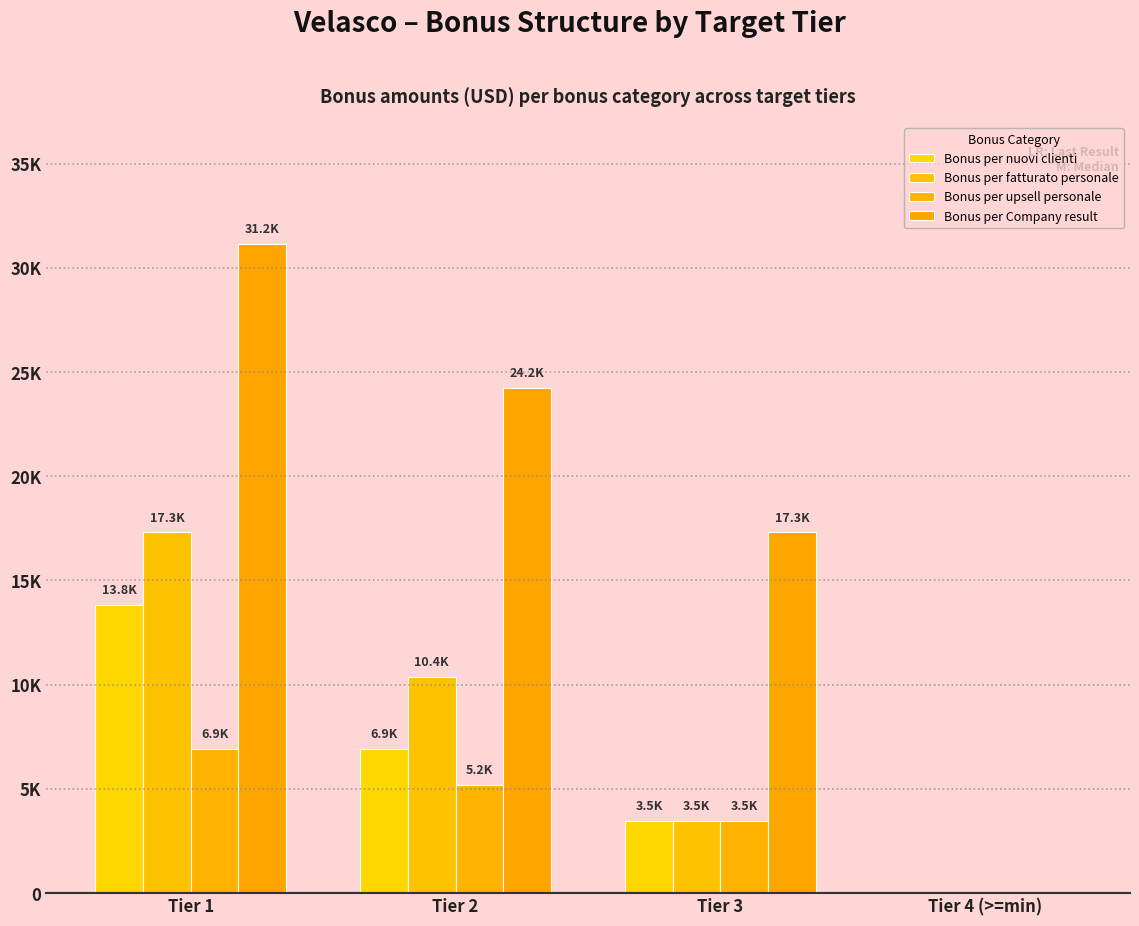

Are the bars grouped side by side (vs. stacked)?

Yes